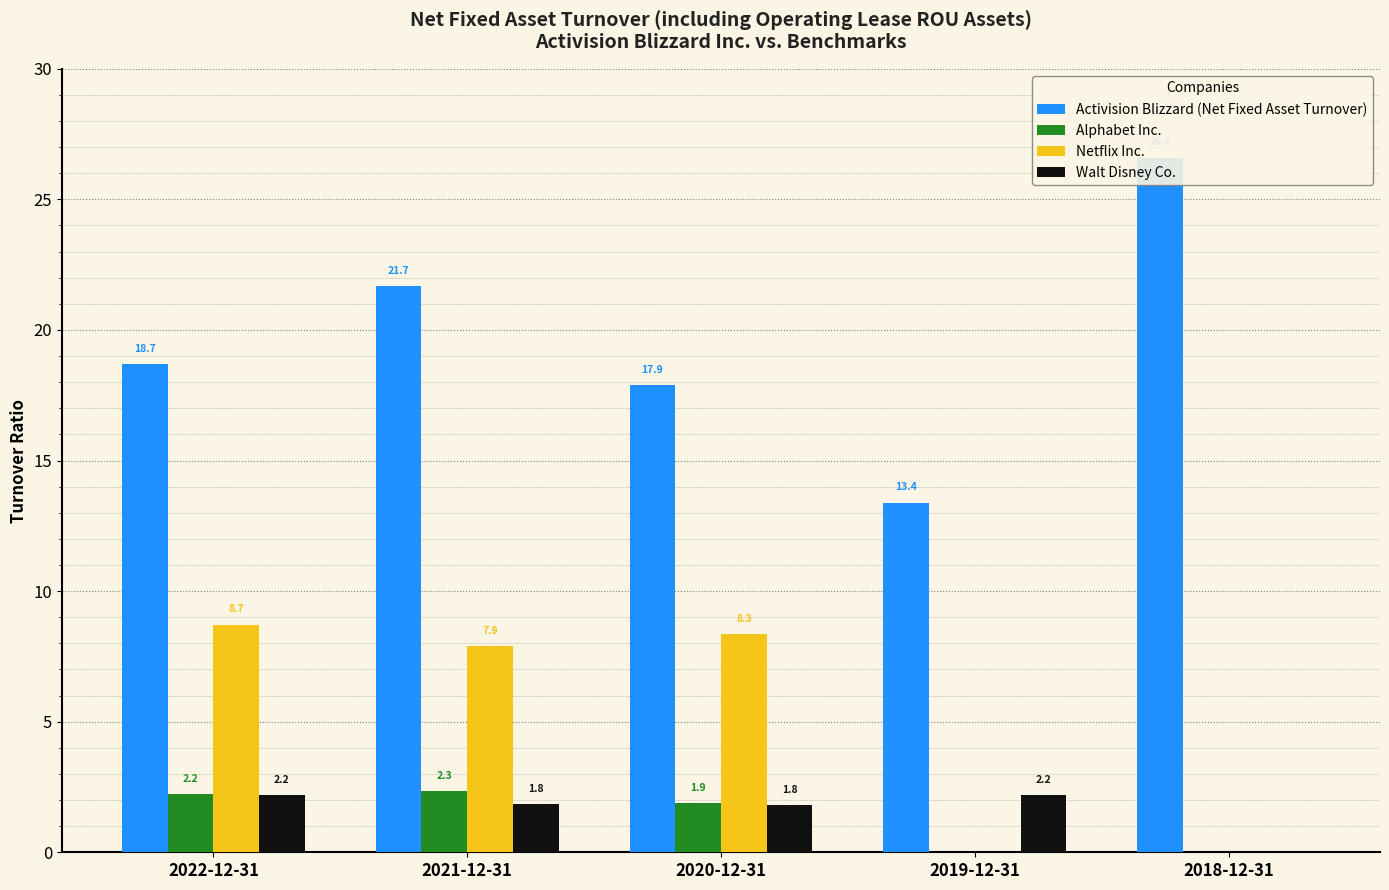

Is it true that Netflix Inc. equals 7.9 at 2021-12-31?

True